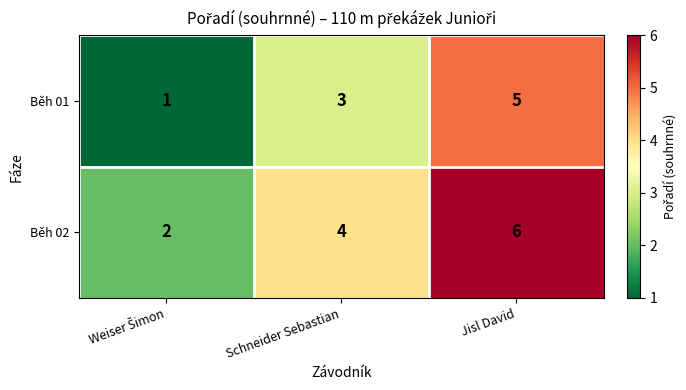

Which series has the largest total across all categories?

Běh 02